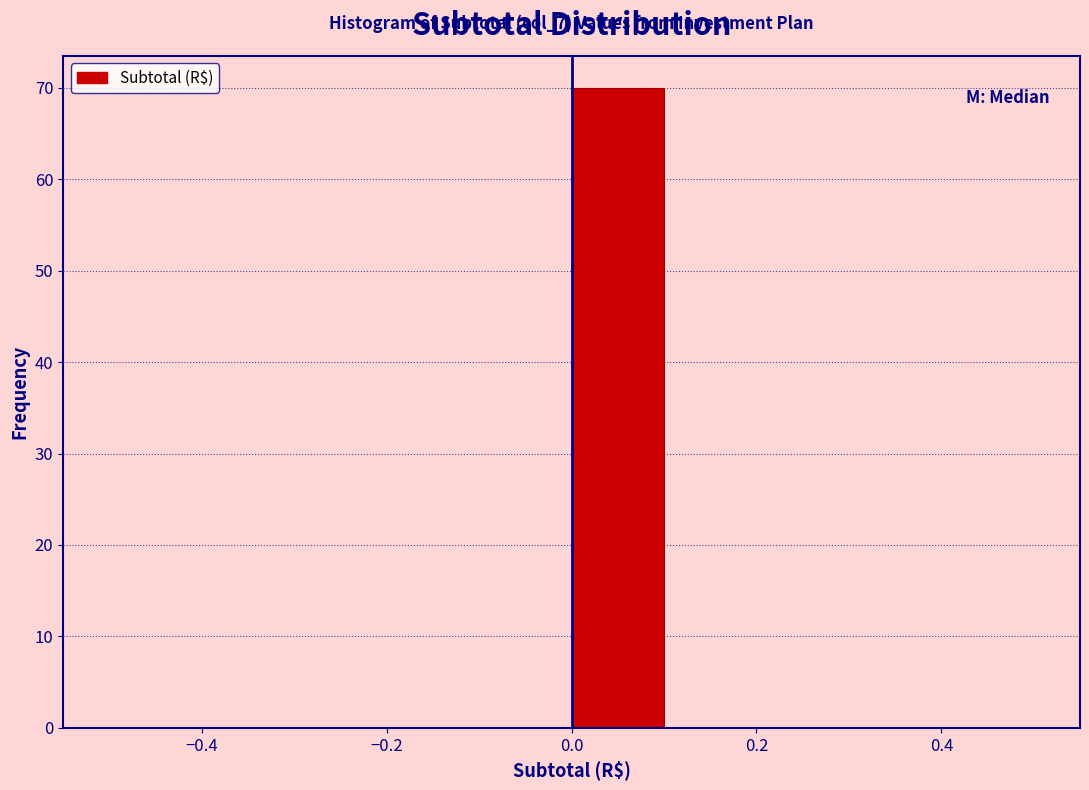

Which range on the x-axis has the tallest bar?

0.0 to 0.1